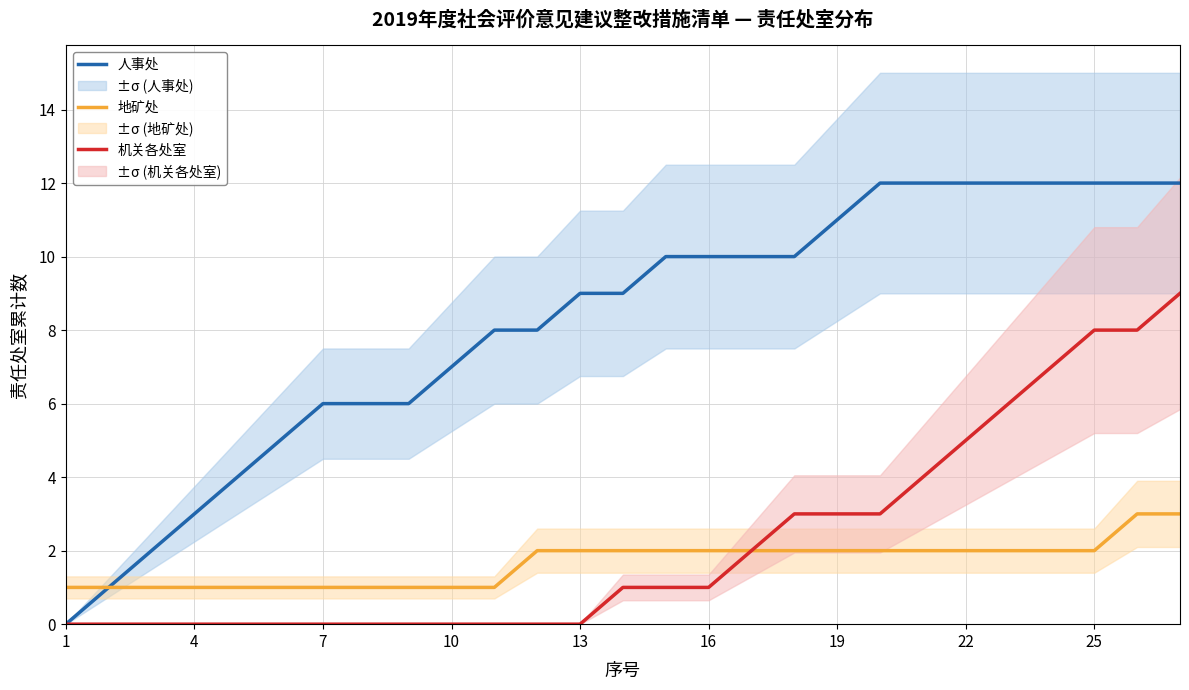

Which category has the lowest value across all series?

1